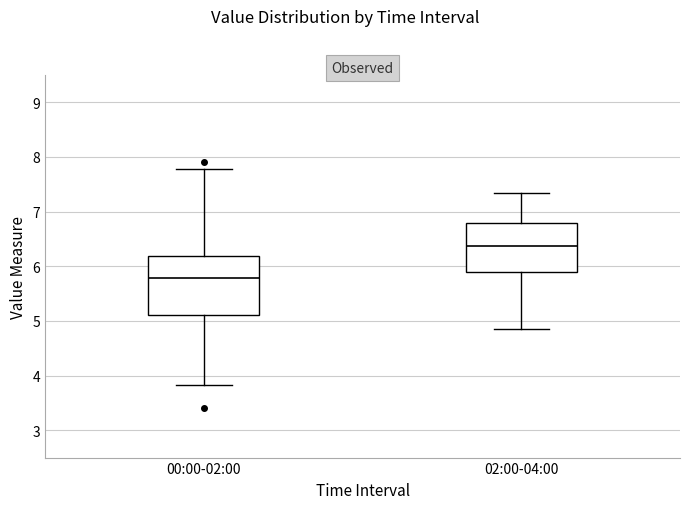

Which box is the tallest, from its lower edge to its upper edge?

00:00-02:00